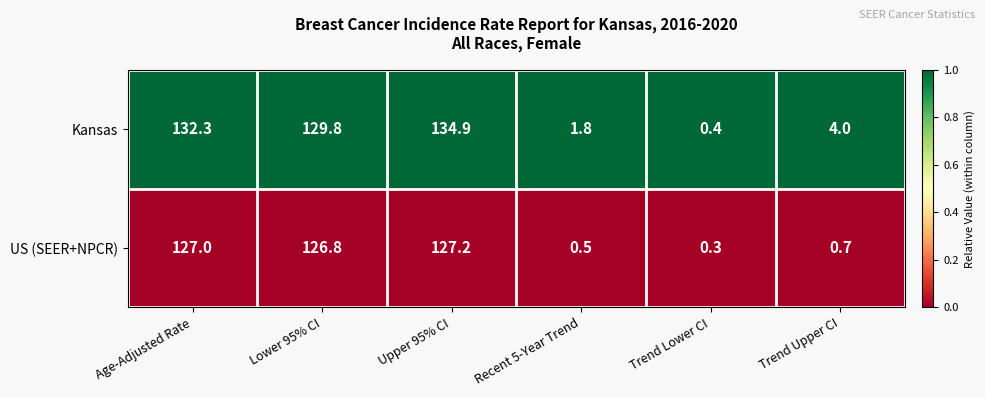

Is it true that US (SEER+NPCR) equals 0.5 at Trend Lower CI?

False